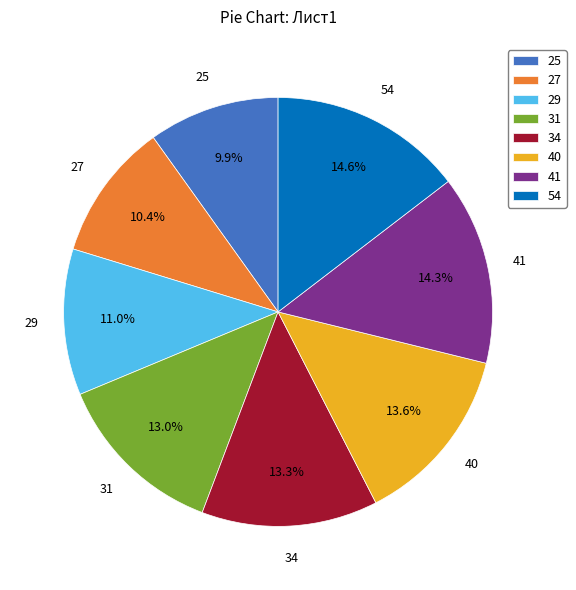

Is the sum of 41 and 27 greater than half?

No